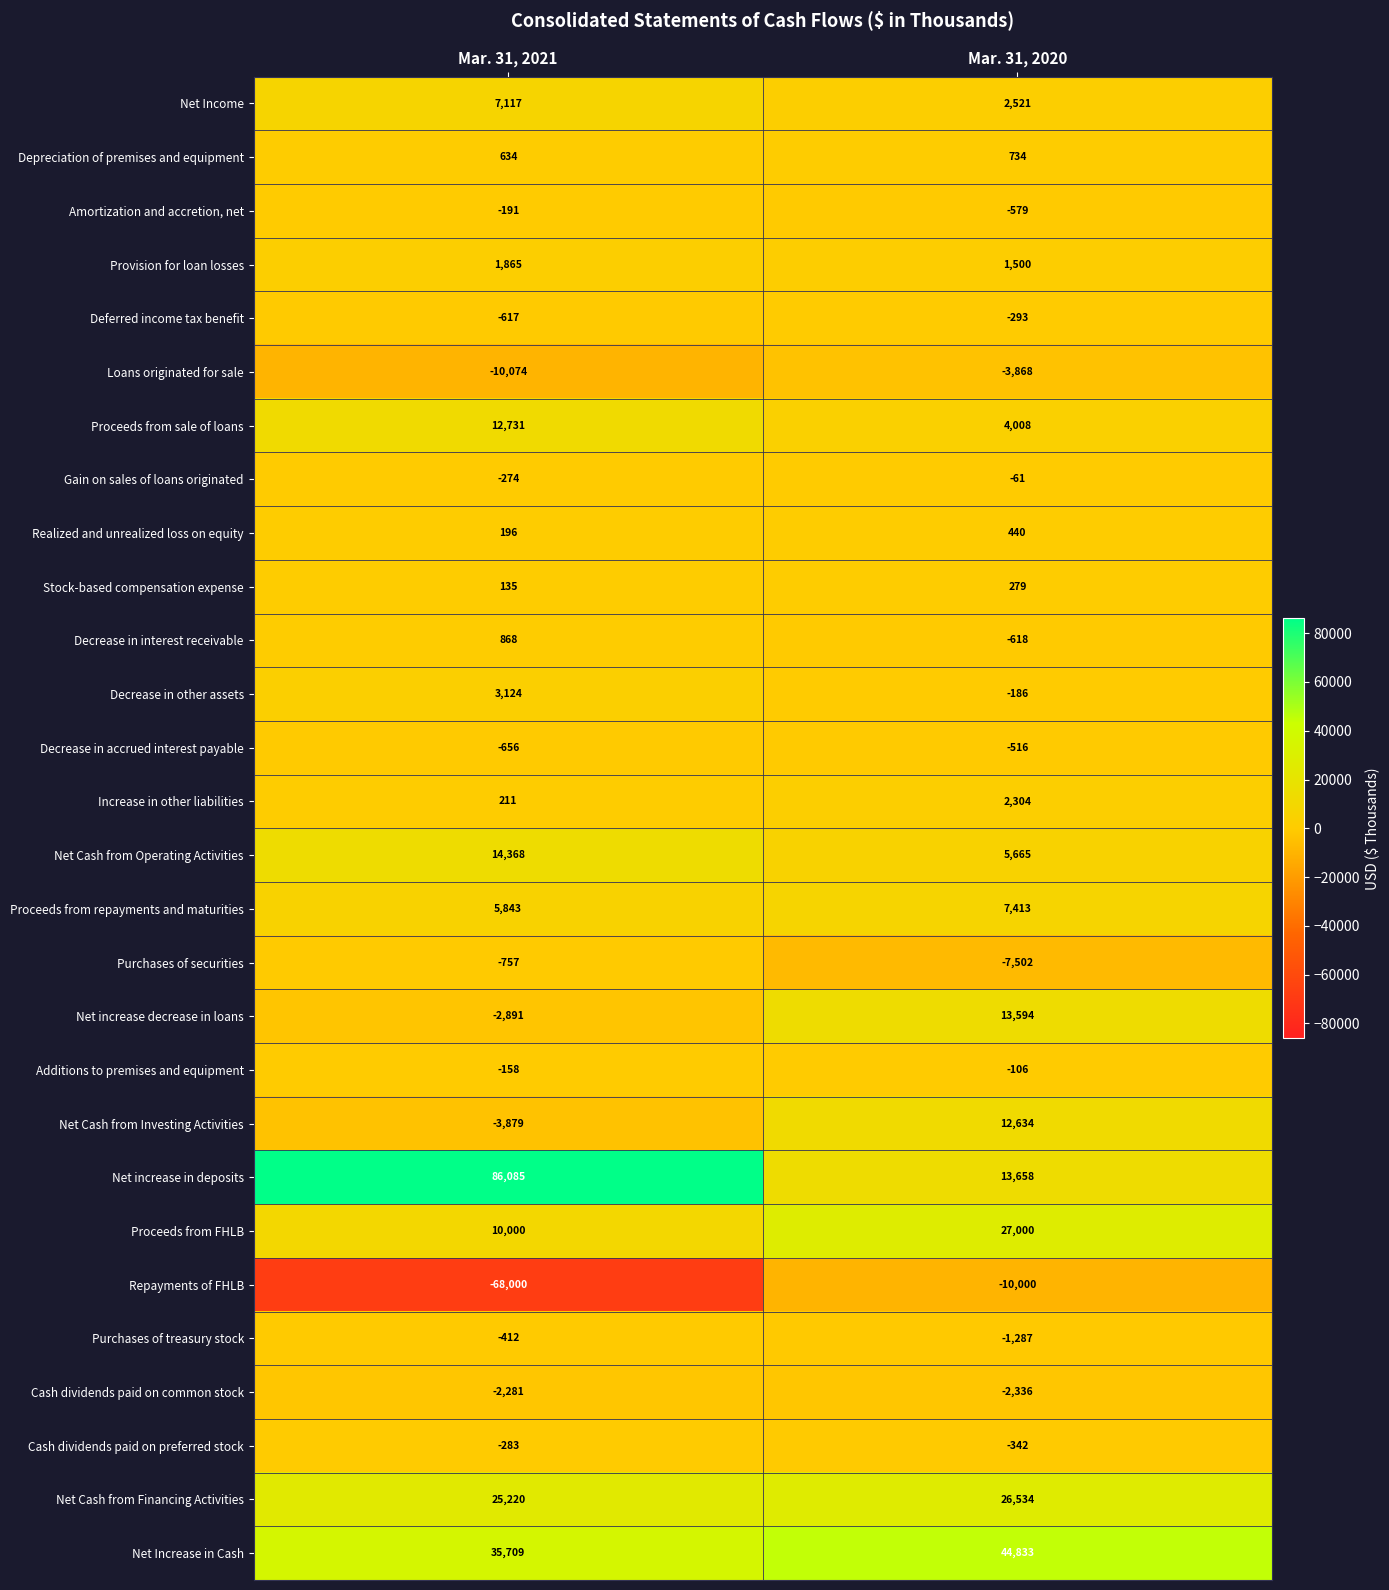

What is the sum of all Purchases of treasury stock values?

-1699